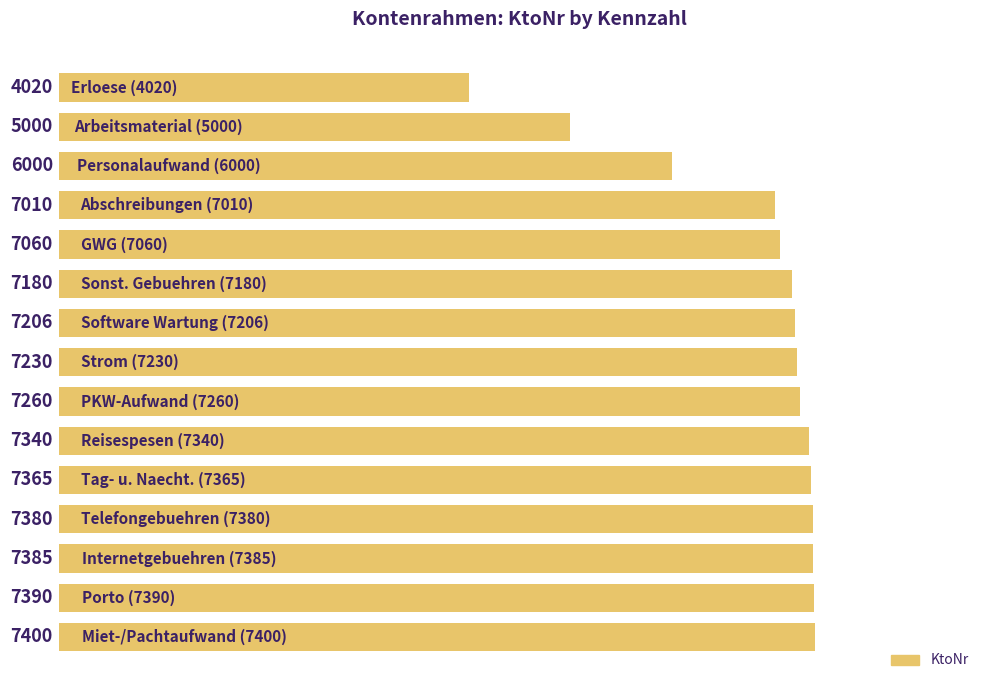

How many categories are shown in the chart?

15